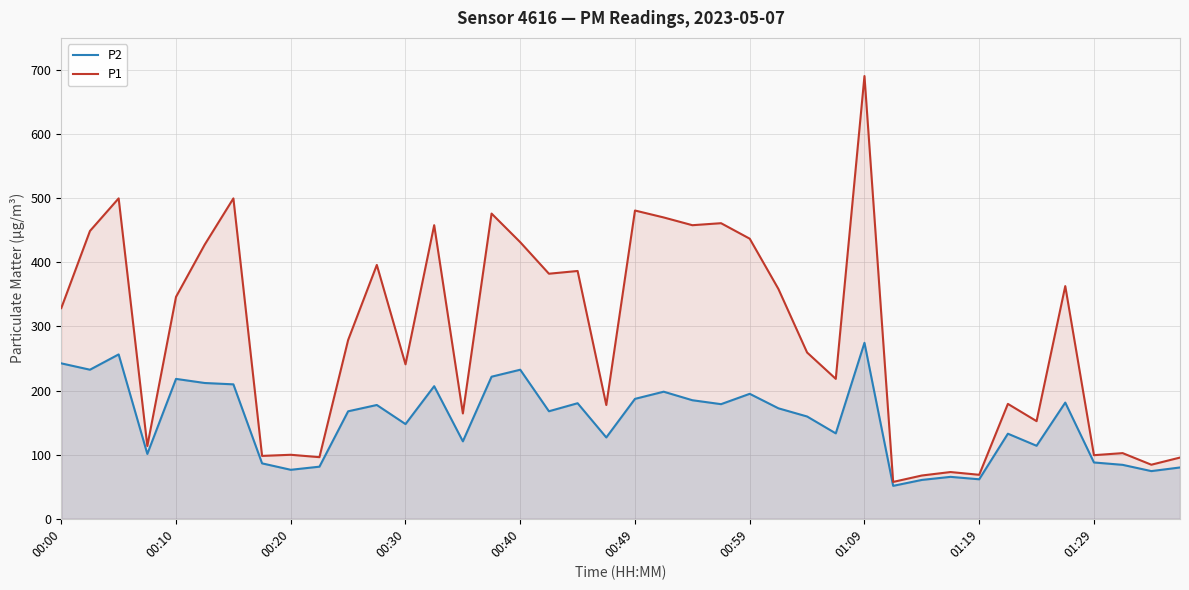

What is the minimum value shown in the chart?

51.4